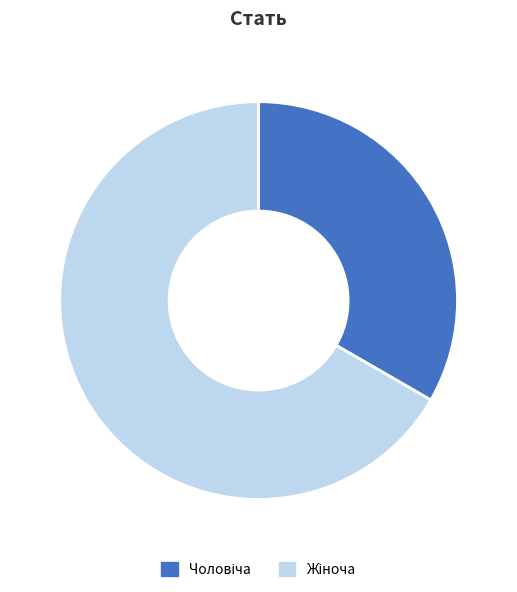

Is there a majority slice in this chart?

Yes